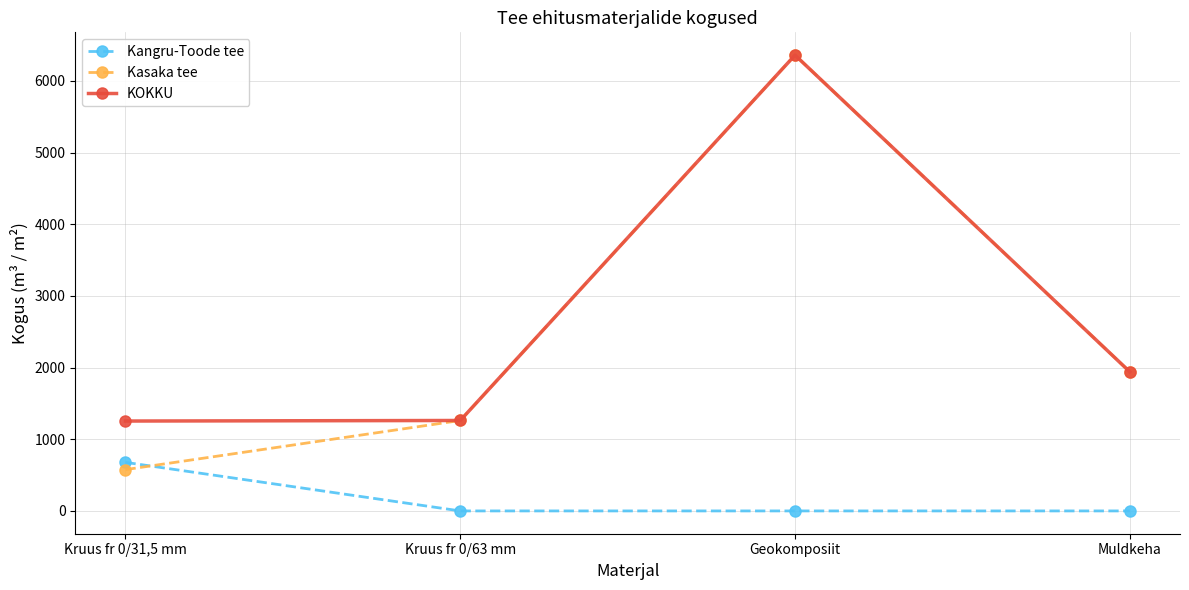

Rank the categories by Kasaka tee value from highest to lowest.

Geokomposiit, Muldkeha, Kruus fr 0/63 mm, Kruus fr 0/31,5 mm